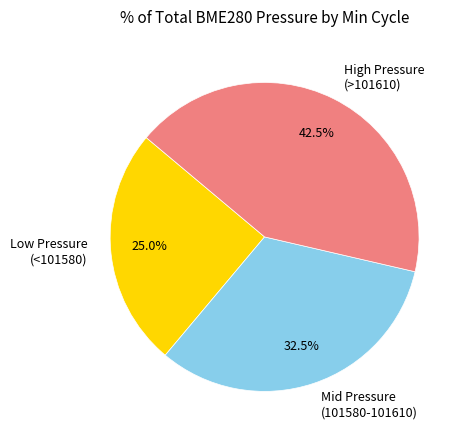

Approximately how many times larger is the value at Mid Pressure (101580-101610) compared to Low Pressure (<101580)?

1.3